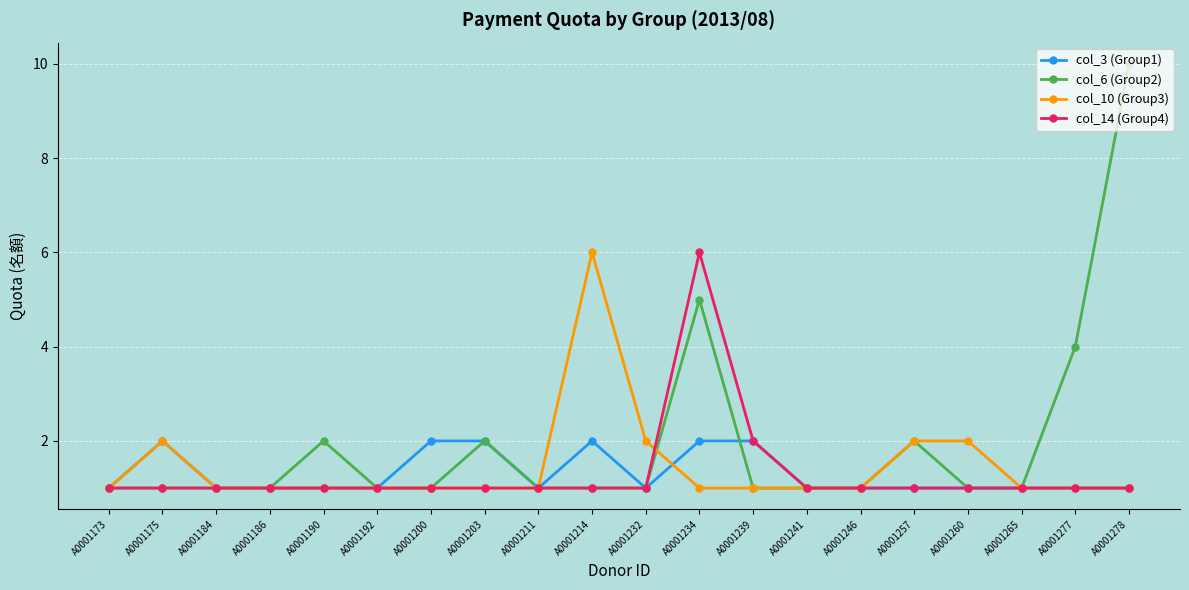

Reading right to left, list all the values displayed in this chart.

col_3 (Group1): A0001278=1	A0001277=1	A0001265=1	A0001260=1	A0001257=1	A0001246=1	A0001241=1	A0001239=2	A0001234=2	A0001232=1	A0001214=2	A0001211=1	A0001203=2	A0001200=2	A0001192=1	A0001190=1	A0001186=1	A0001184=1	A0001175=2	A0001173=1
col_6 (Group2): A0001278=10	A0001277=4	A0001265=1	A0001260=1	A0001257=2	A0001246=1	A0001241=1	A0001239=1	A0001234=5	A0001232=1	A0001214=1	A0001211=1	A0001203=2	A0001200=1	A0001192=1	A0001190=2	A0001186=1	A0001184=1	A0001175=1	A0001173=1
col_10 (Group3): A0001278=1	A0001277=1	A0001265=1	A0001260=2	A0001257=2	A0001246=1	A0001241=1	A0001239=1	A0001234=1	A0001232=2	A0001214=6	A0001211=1	A0001203=1	A0001200=1	A0001192=1	A0001190=1	A0001186=1	A0001184=1	A0001175=2	A0001173=1
col_14 (Group4): A0001278=1	A0001277=1	A0001265=1	A0001260=1	A0001257=1	A0001246=1	A0001241=1	A0001239=2	A0001234=6	A0001232=1	A0001214=1	A0001211=1	A0001203=1	A0001200=1	A0001192=1	A0001190=1	A0001186=1	A0001184=1	A0001175=1	A0001173=1